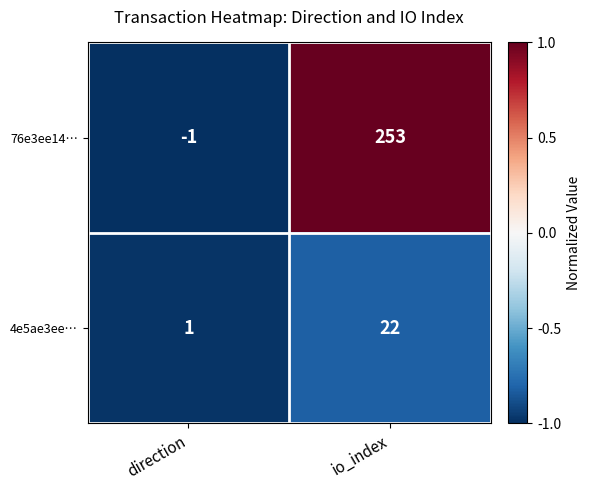

Reading left to right, extract all data points from this chart.

76e3ee14…: -1	253
4e5ae3ee…: 1	22